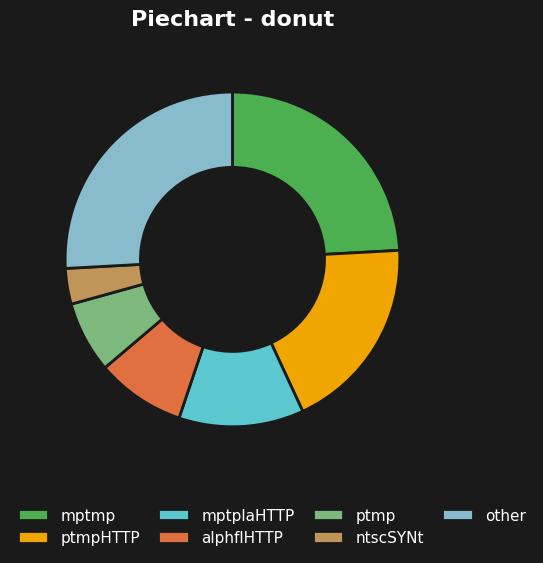

How many segments does this pie chart have?

7